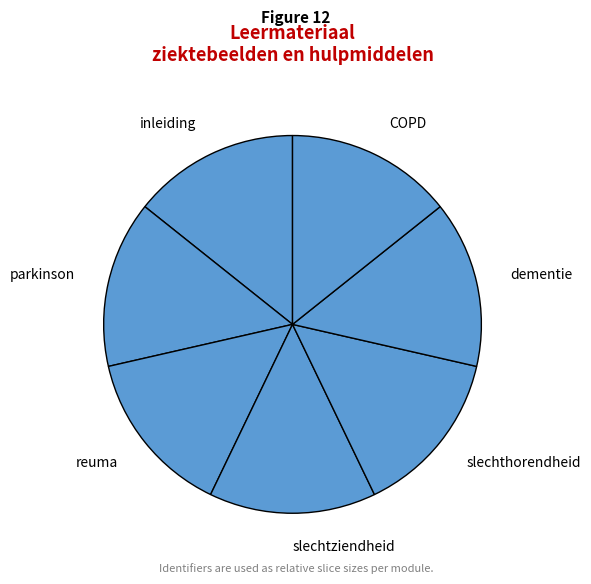

Does parkinson account for over 50% of the chart?

No